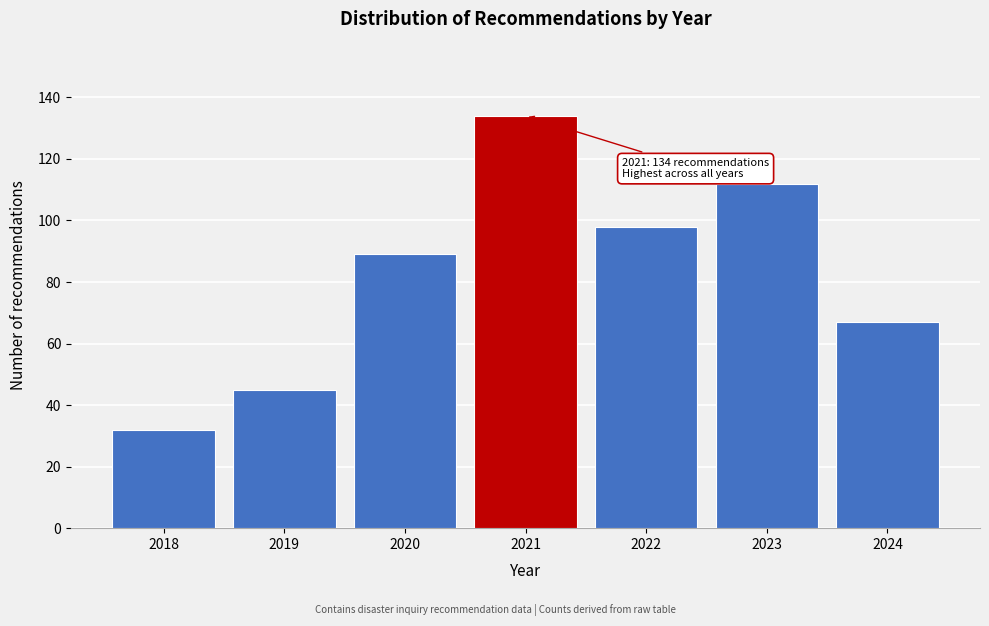

Reading left to right, extract all data points from this chart.

32	45	89	134	98	112	67